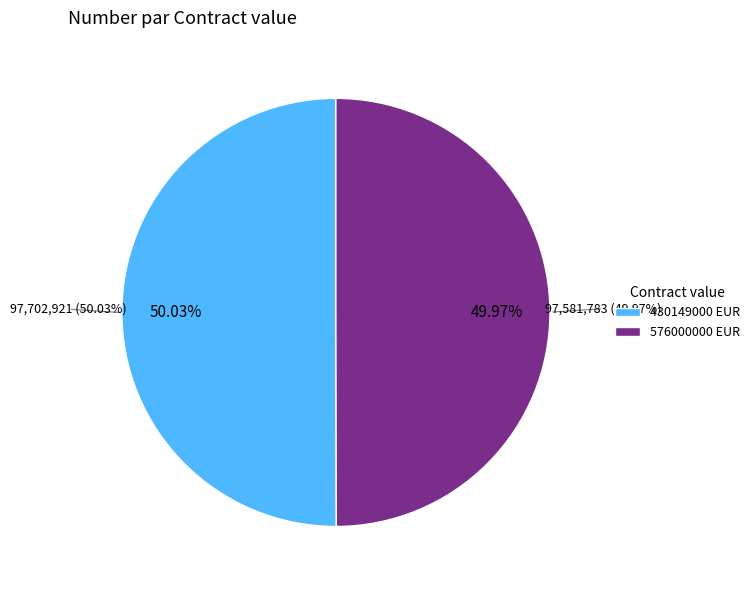

What is the change in value from 430149000 EUR to 576000000 EUR?

-121138